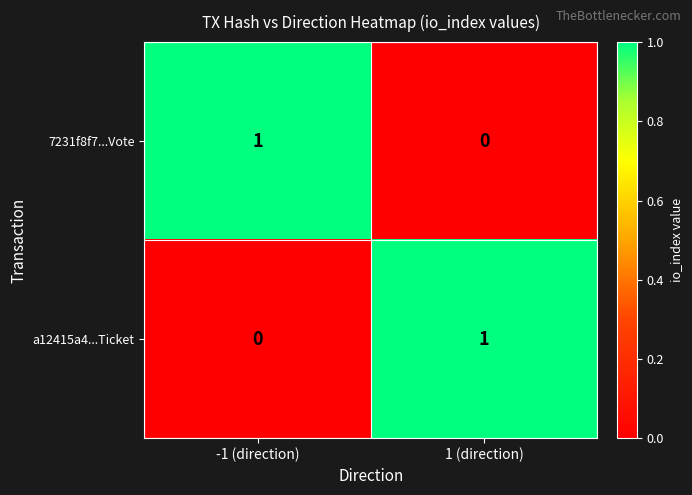

Is it true that a12415a4...Ticket equals 0 at -1 (direction)?

True